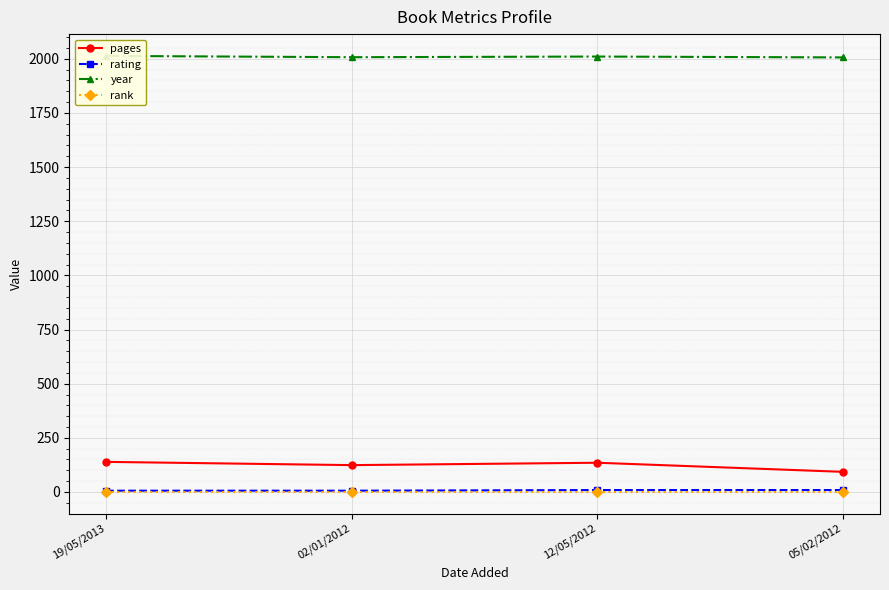

What is the total value across all series at 05/02/2012?

2109